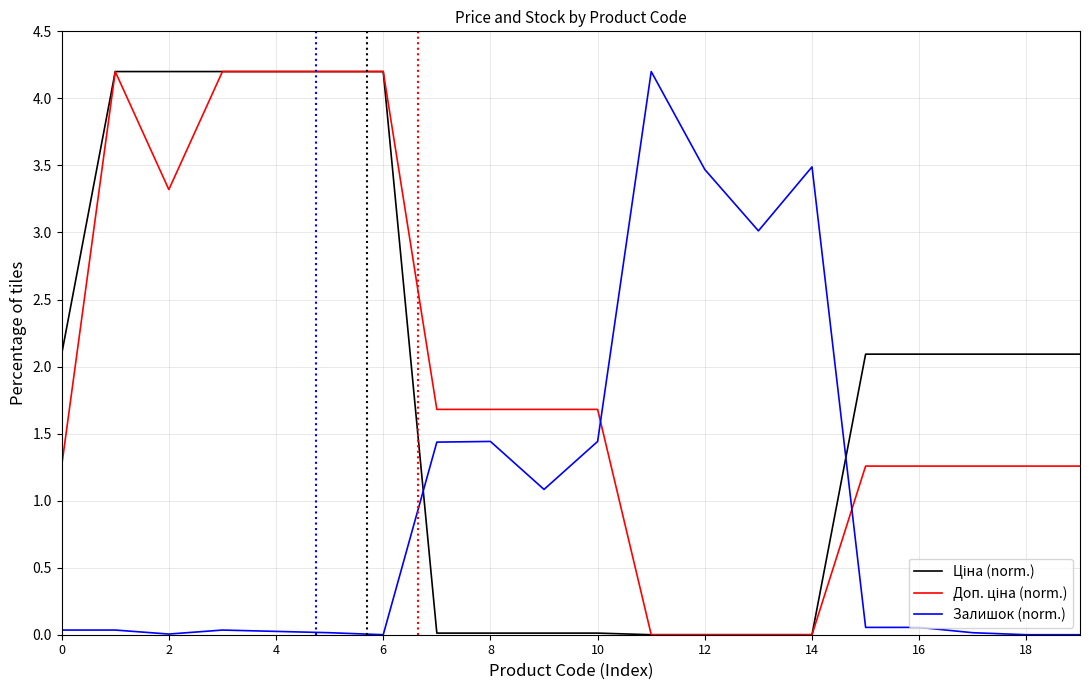

Which series changed the most between 12 and 16?

Залишок (norm.)